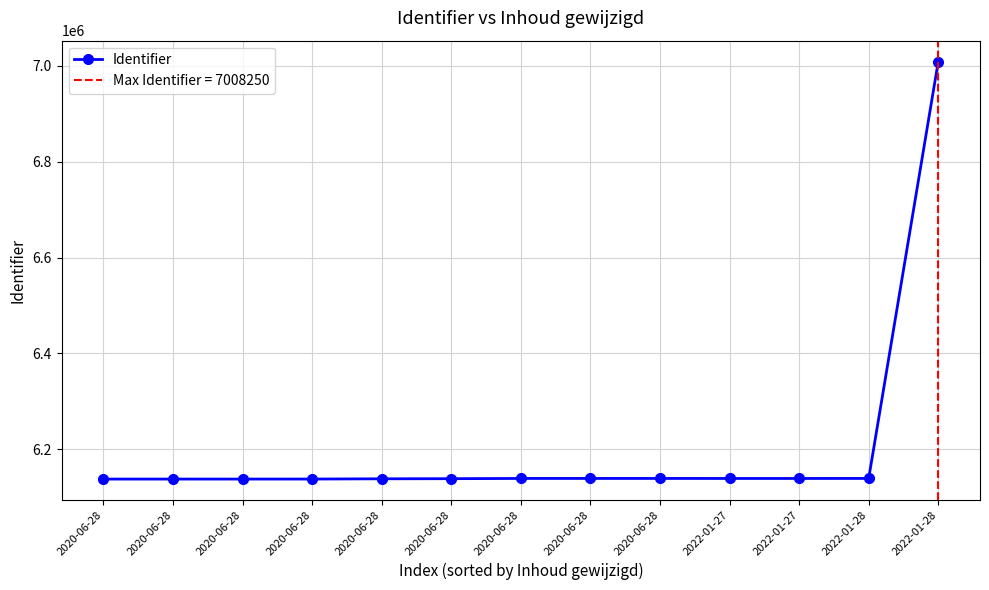

The chart shows a value of 1965400 at 2020-06-28. True or false?

False